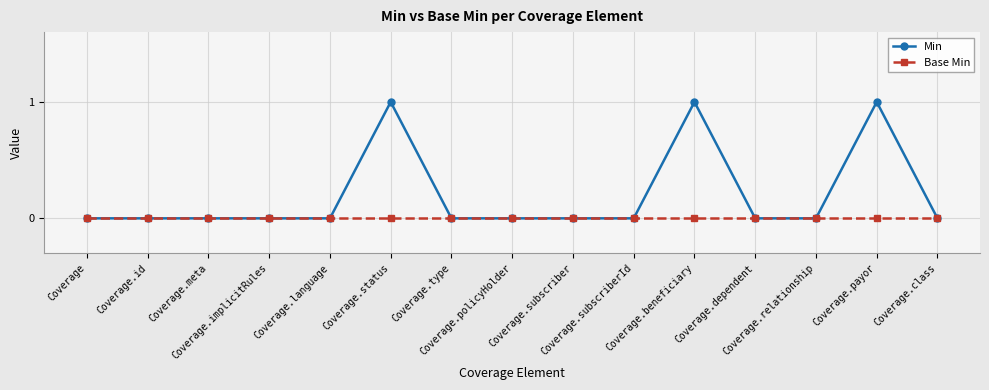

Which series has the largest total across all categories?

Min